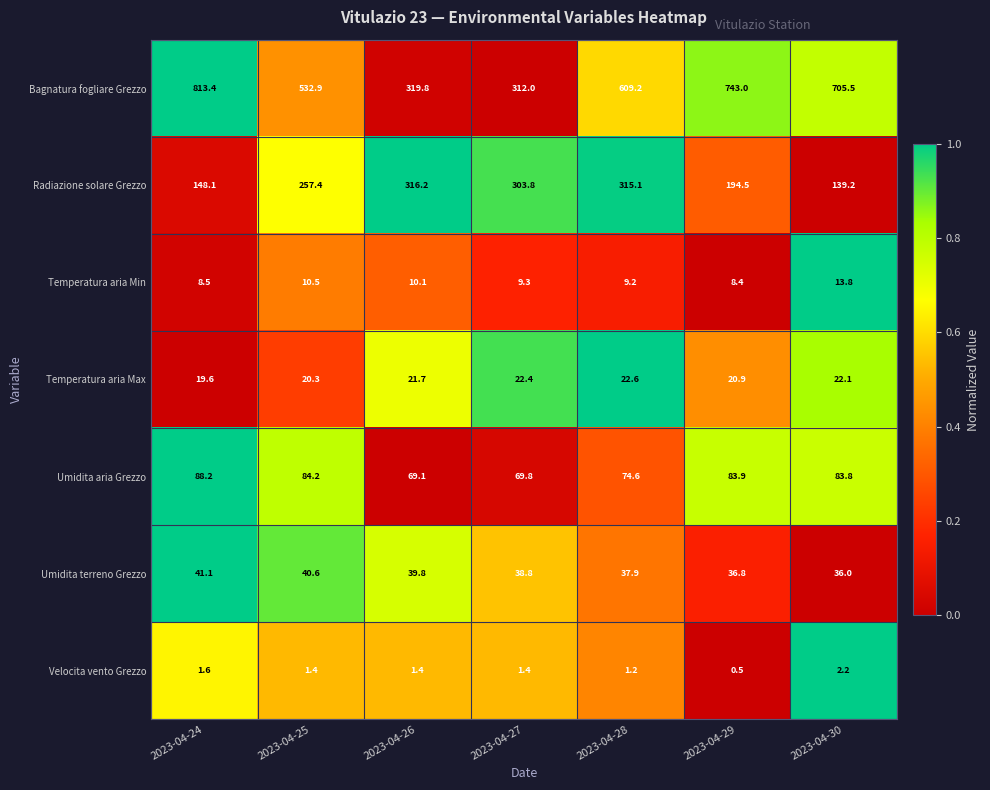

Between 2023-04-24 and 2023-04-26, which series saw the biggest shift?

Bagnatura fogliare Grezzo